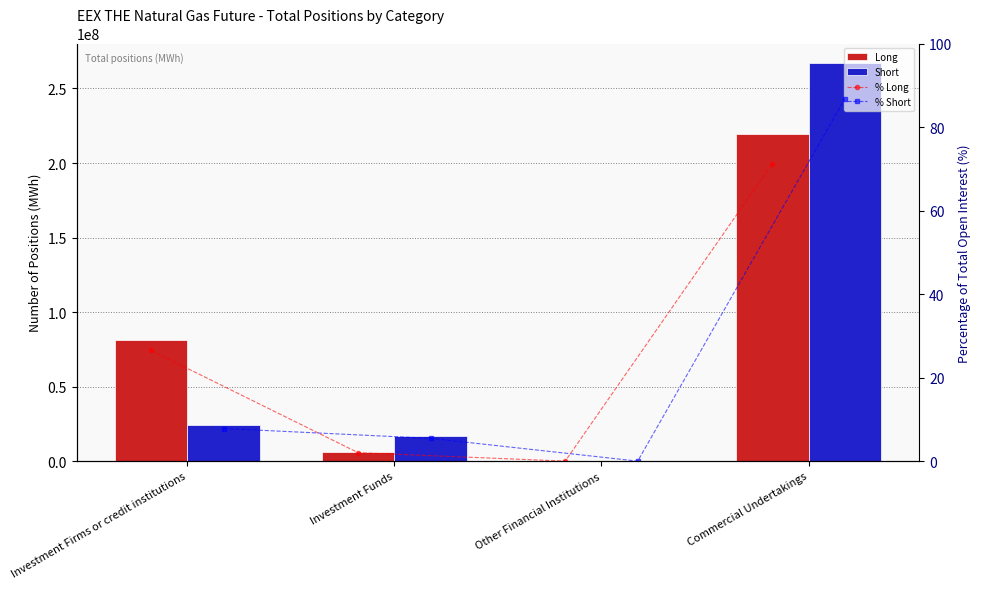

What is the difference between the maximum and minimum values in the Long series?

219228588.0